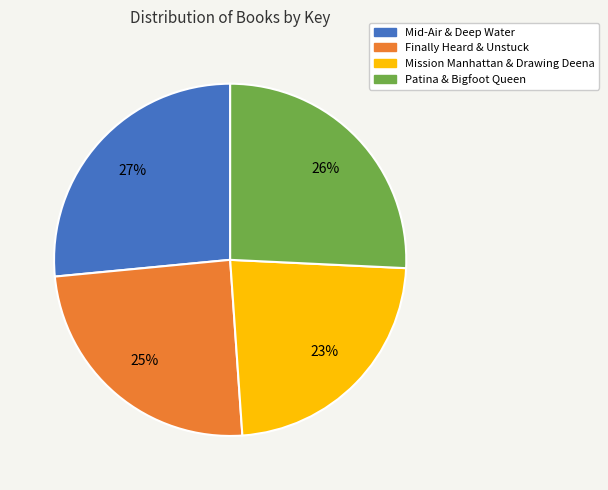

Does any single category account for the majority?

No